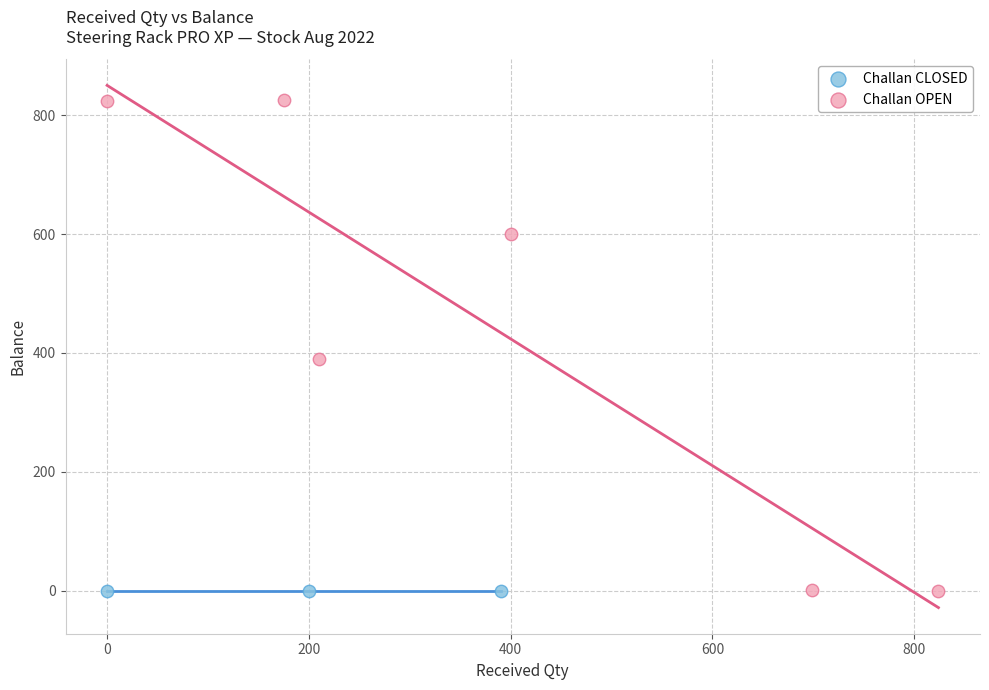

Which series reaches the maximum Y coordinate?

Challan OPEN